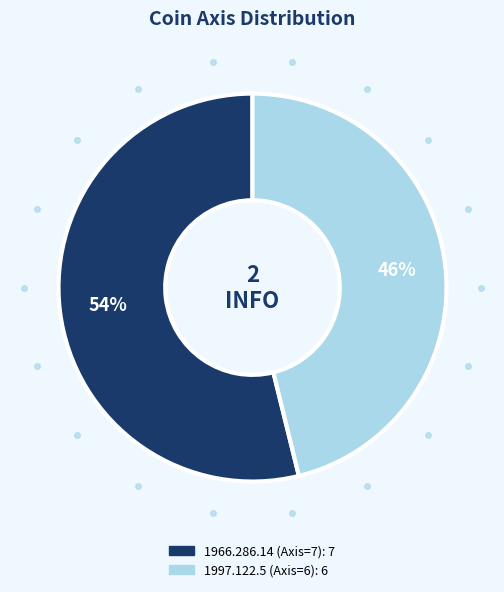

Is it true that 1997.122.5 (Axis=6) is 39% of the pie?

False